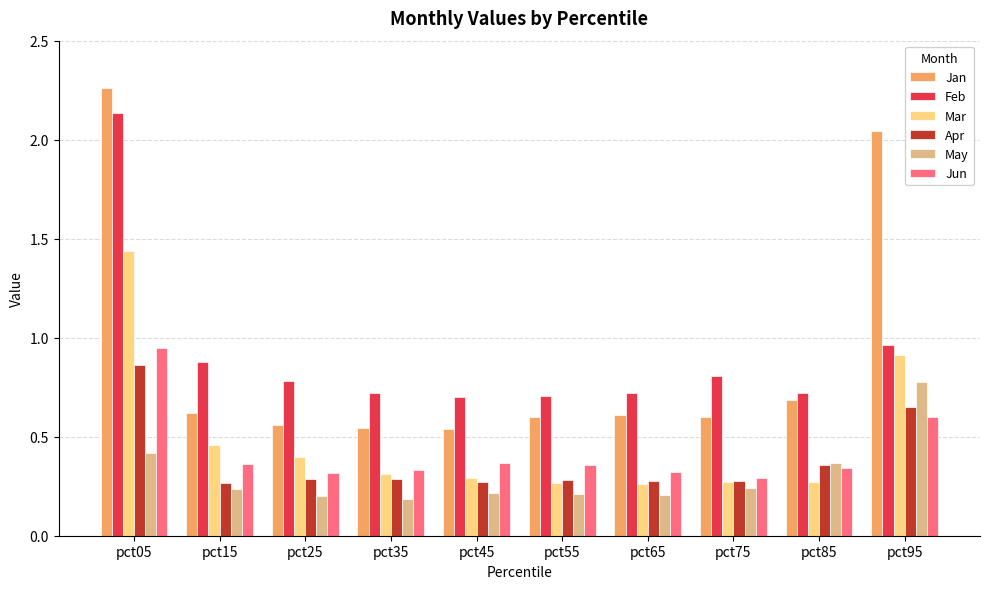

What is the total value across all series at pct25?

2.5